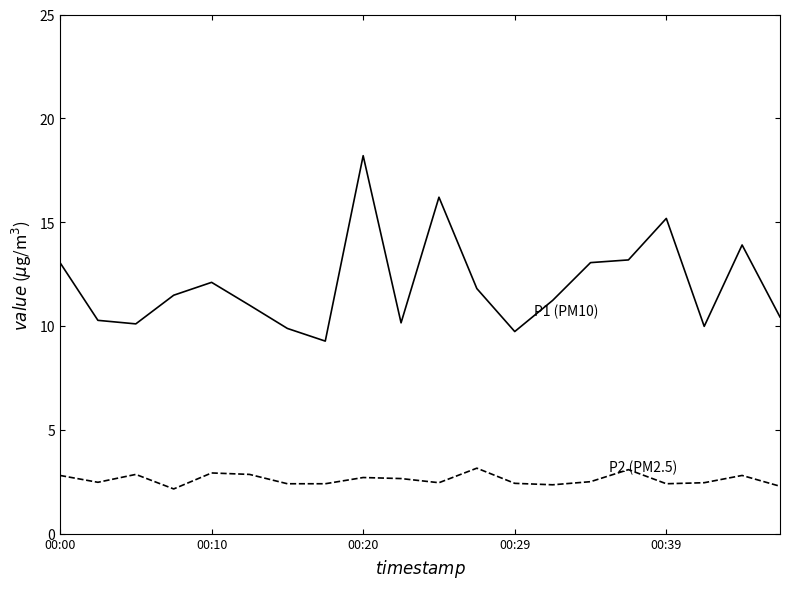

Does the chart have visible grid lines?

No